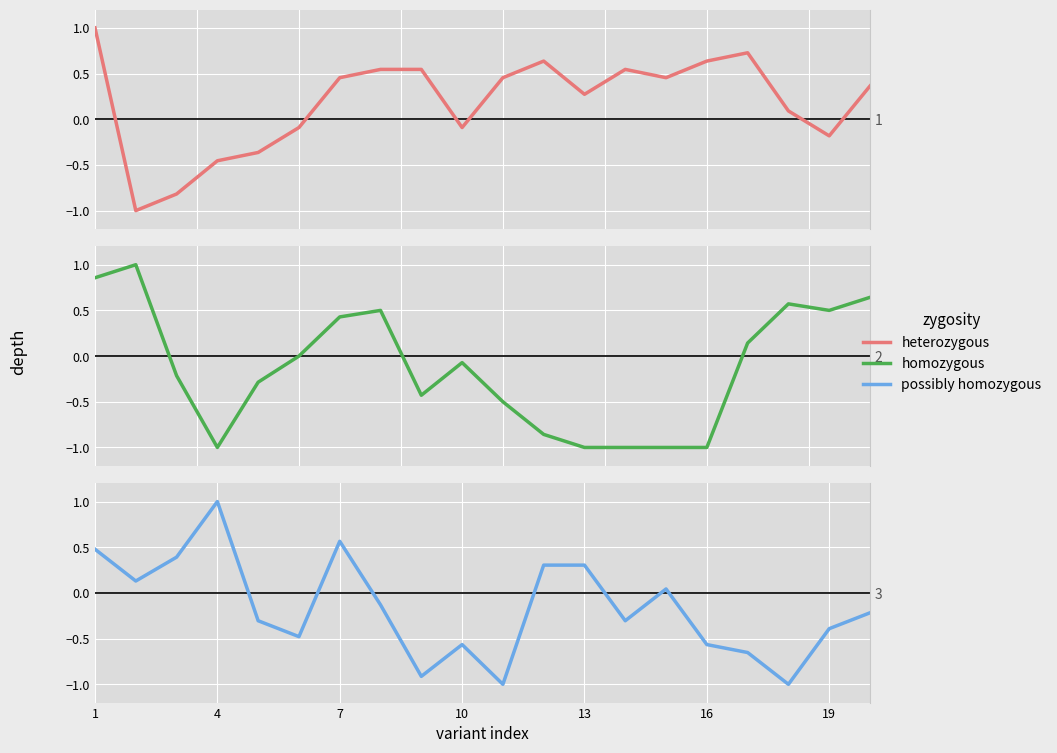

What is the greatest value displayed?

1.0